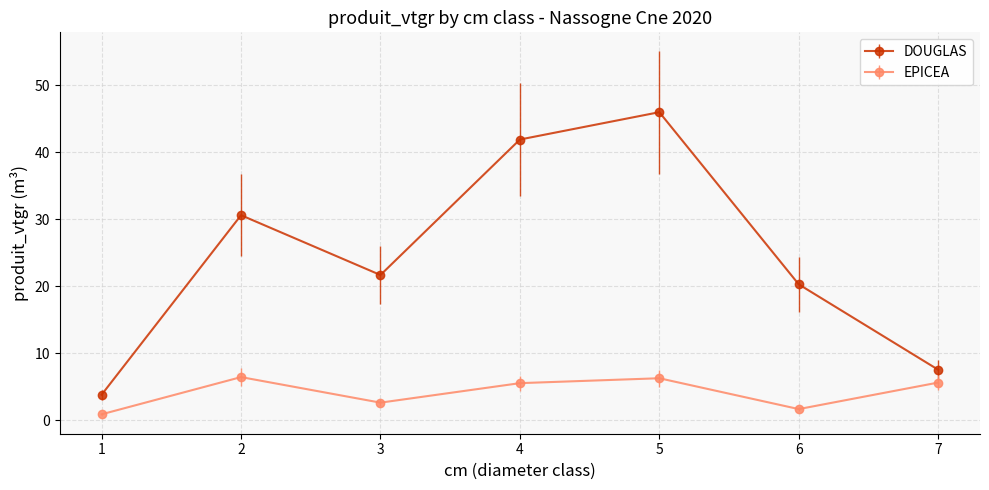

True or false: DOUGLAS has more than 0 interior local peaks.

True